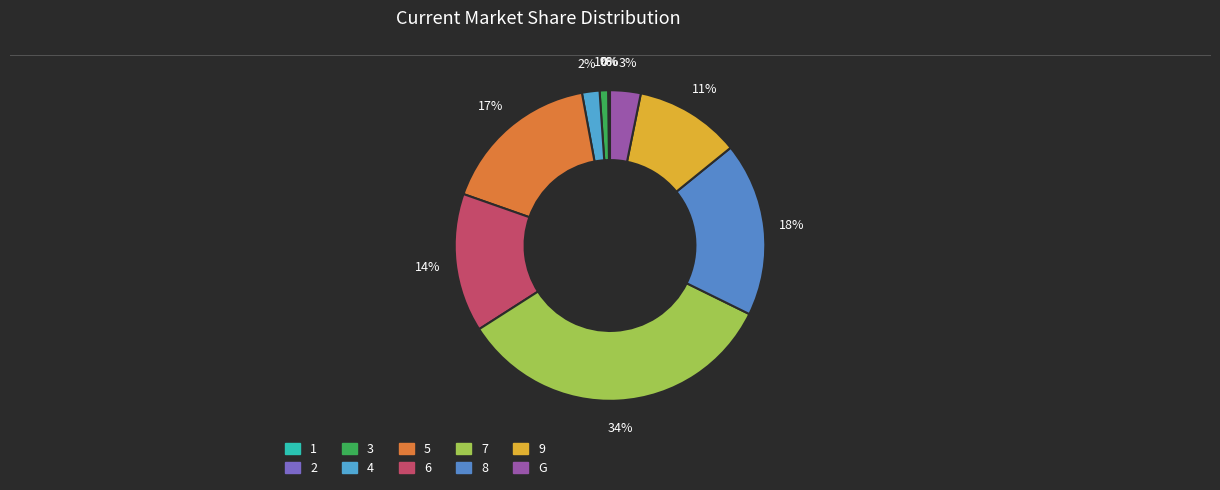

The 1 slice represents 0% of the pie. True or false?

True